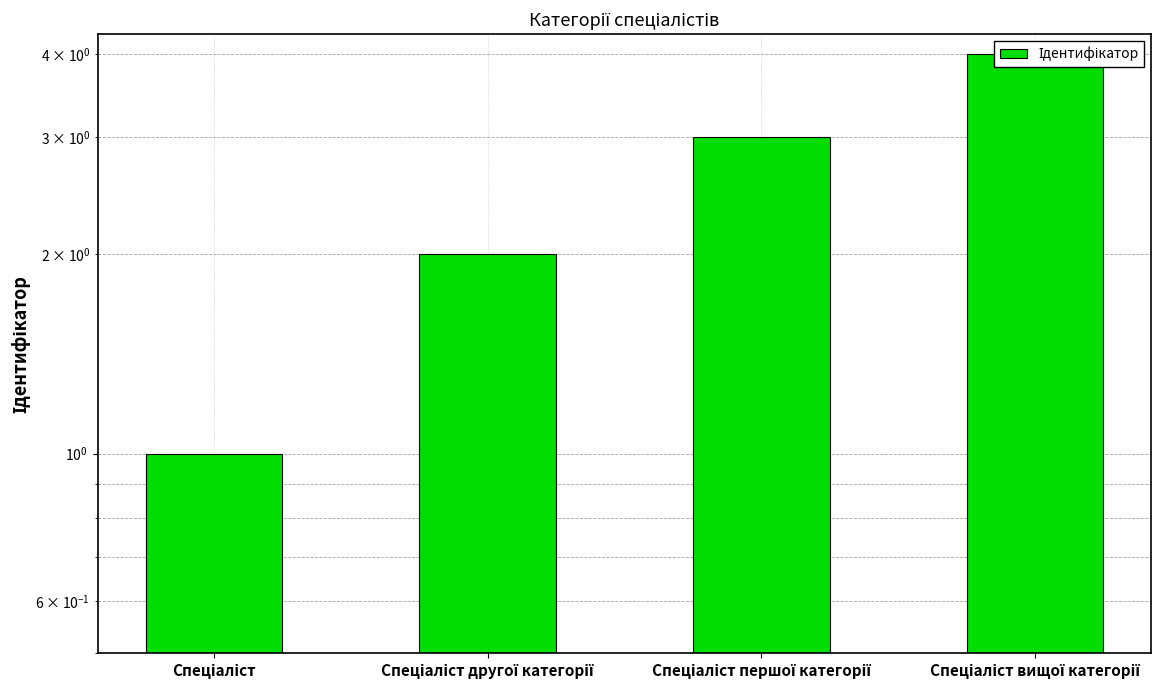

Reading left to right, extract all data points from this chart.

1	2	3	4